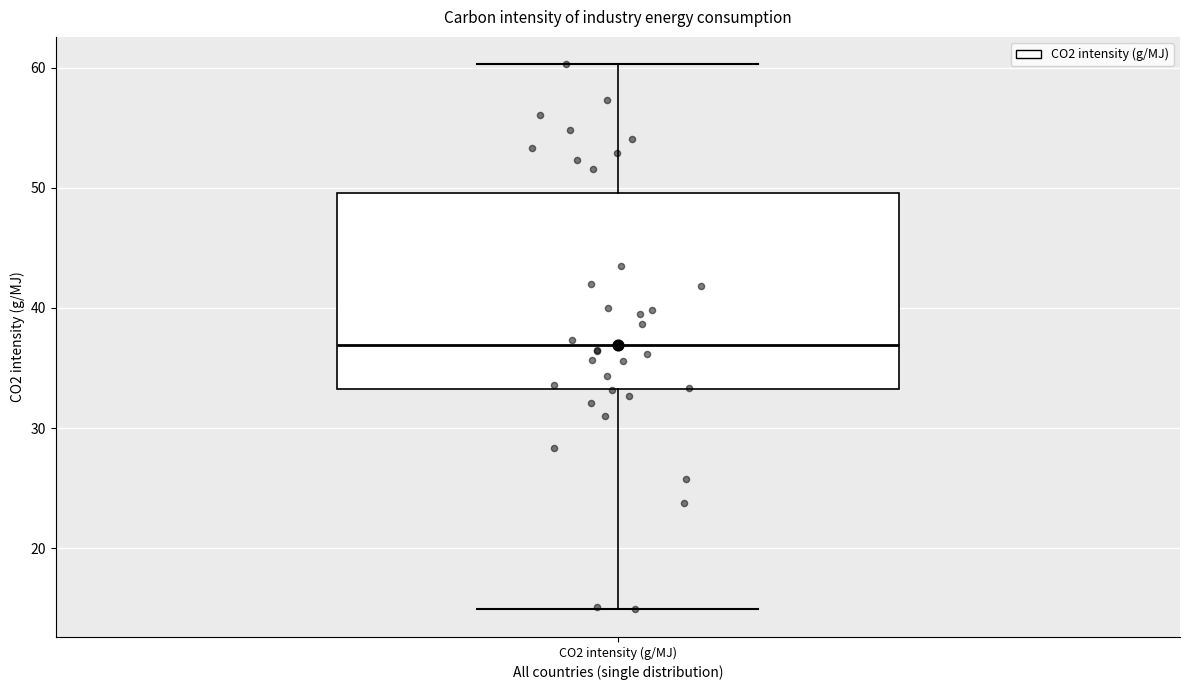

Read this box plot against the y-axis: the position of the median line, the range covered by the box, and the ends of both whiskers. The values are not printed on the chart, so give them approximately, as read against the axis.

median 37, box 33 to 50, whiskers 15 to 60